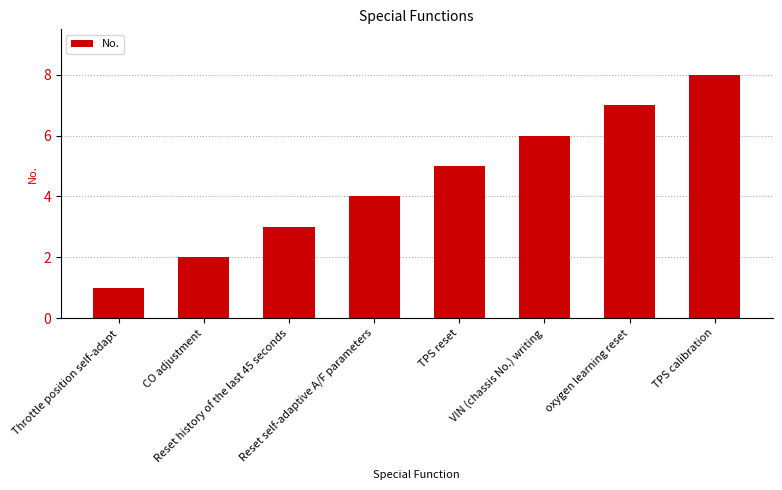

Reading left to right, transcribe all the data shown in this chart.

1	2	3	4	5	6	7	8